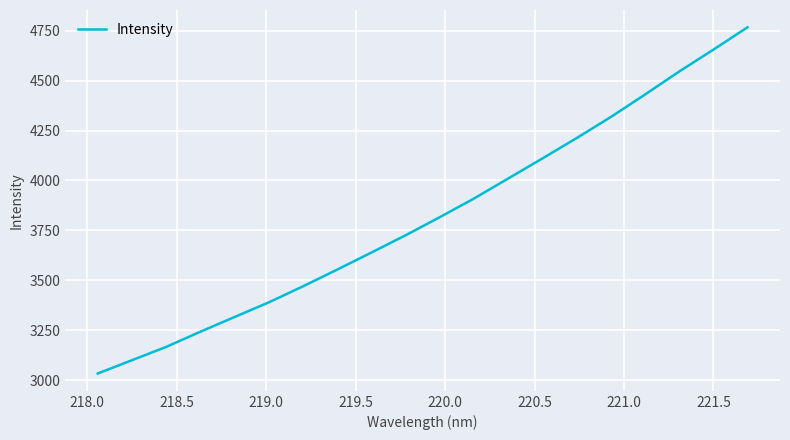

What is the maximum value shown in the chart?

4766.3